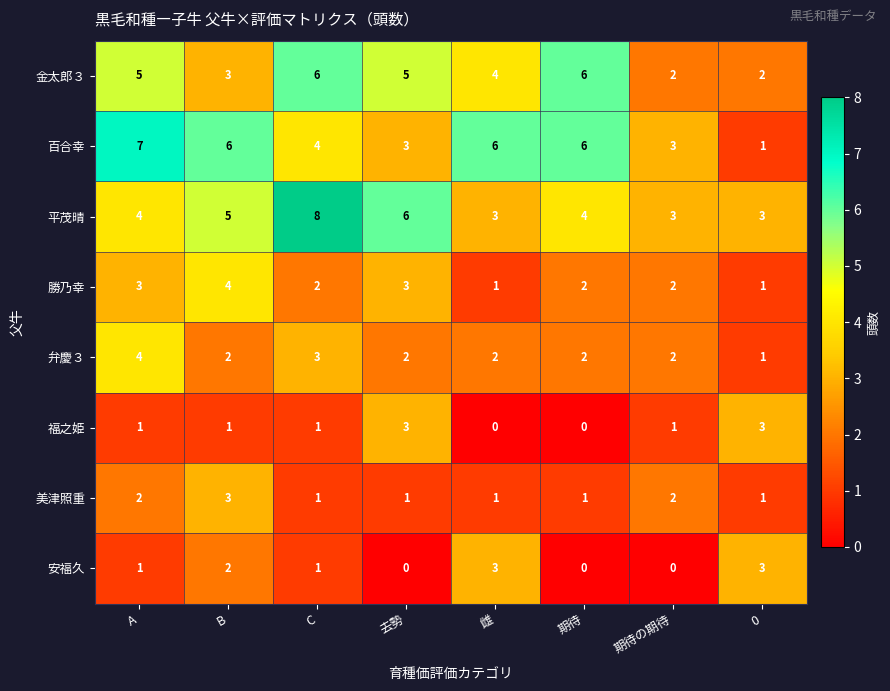

Count the number of data series in this chart.

8